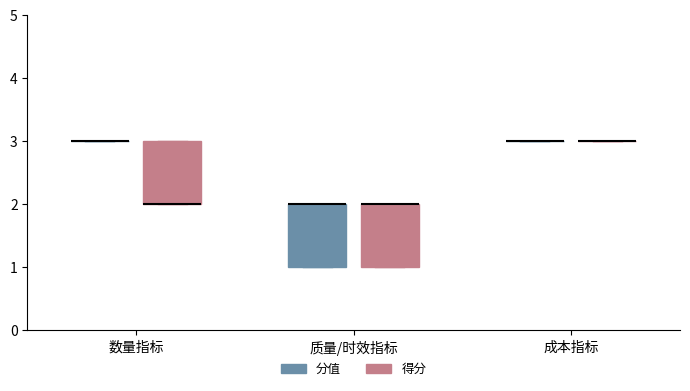

Where is the upper edge of the box for 质量/时效指标 (分值) on the y-axis? The values are not printed on the chart, so give them approximately, as read against the axis.

2